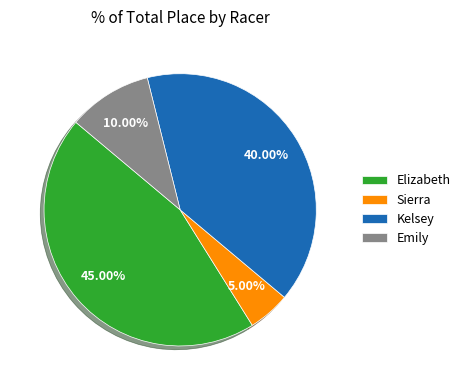

What percentage is the Kelsey slice, to the nearest percent?

40%